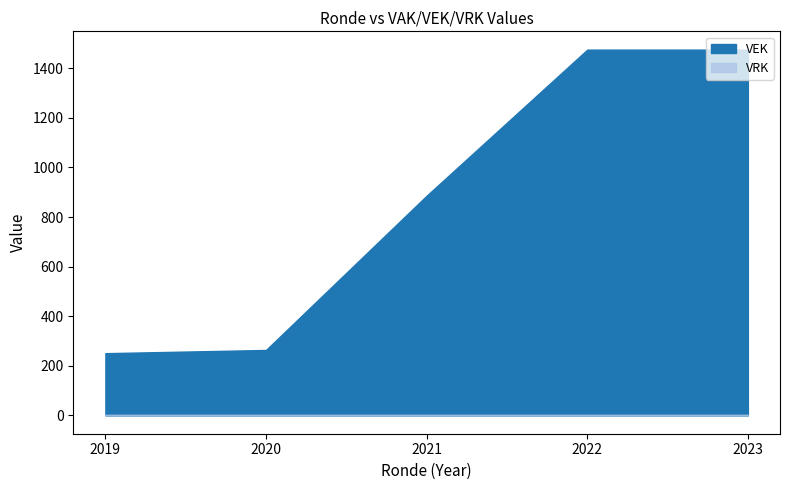

Which series has the widest spread of values?

VEK